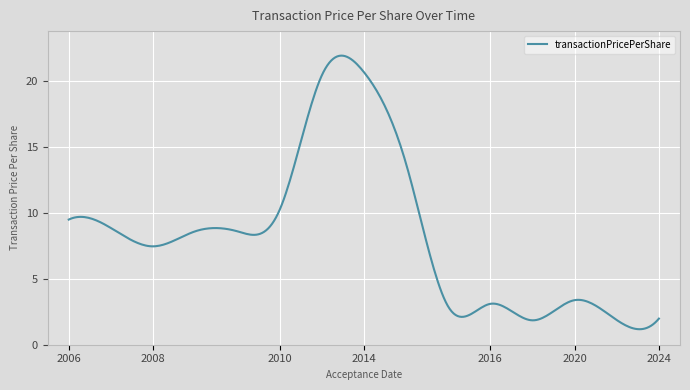

What is the difference between the maximum and minimum values?

20.7